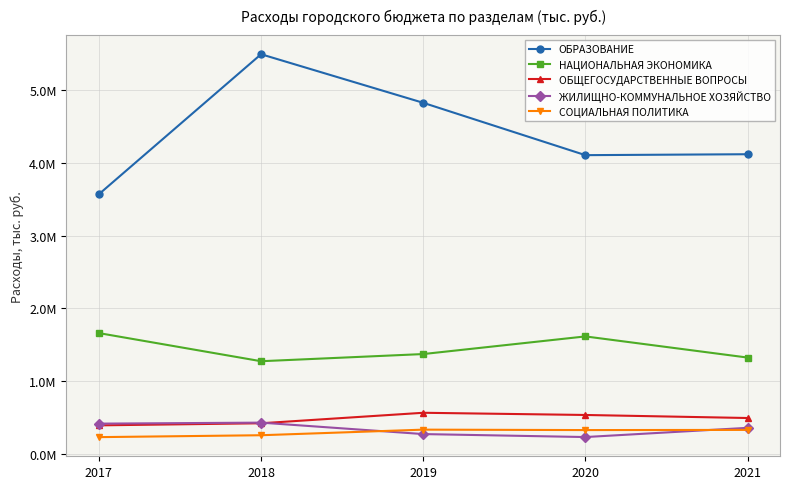

Is this an area chart (filled region under the line)?

No